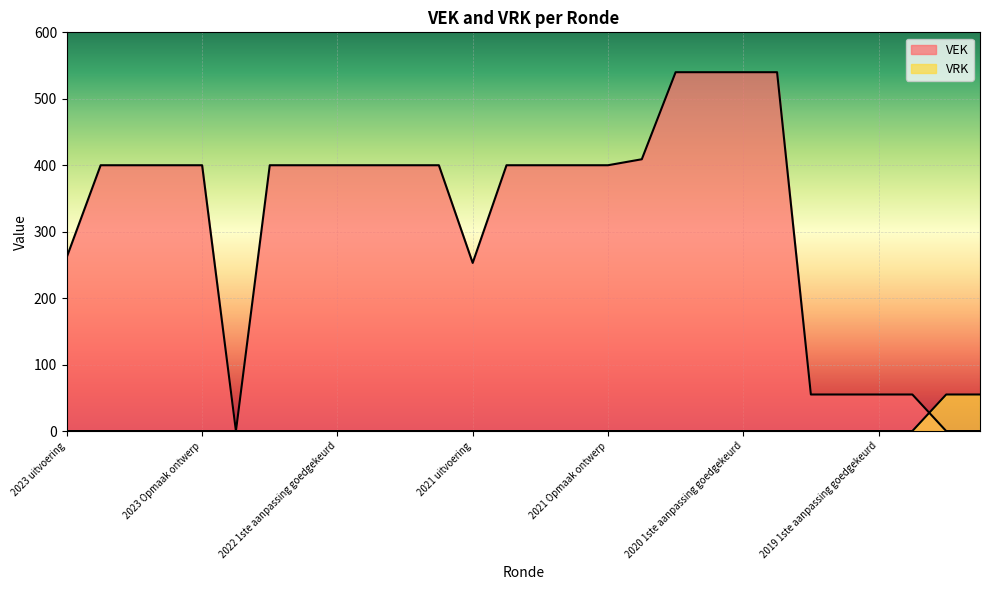

What is the difference between the maximum and second lowest values in the VEK series?

540